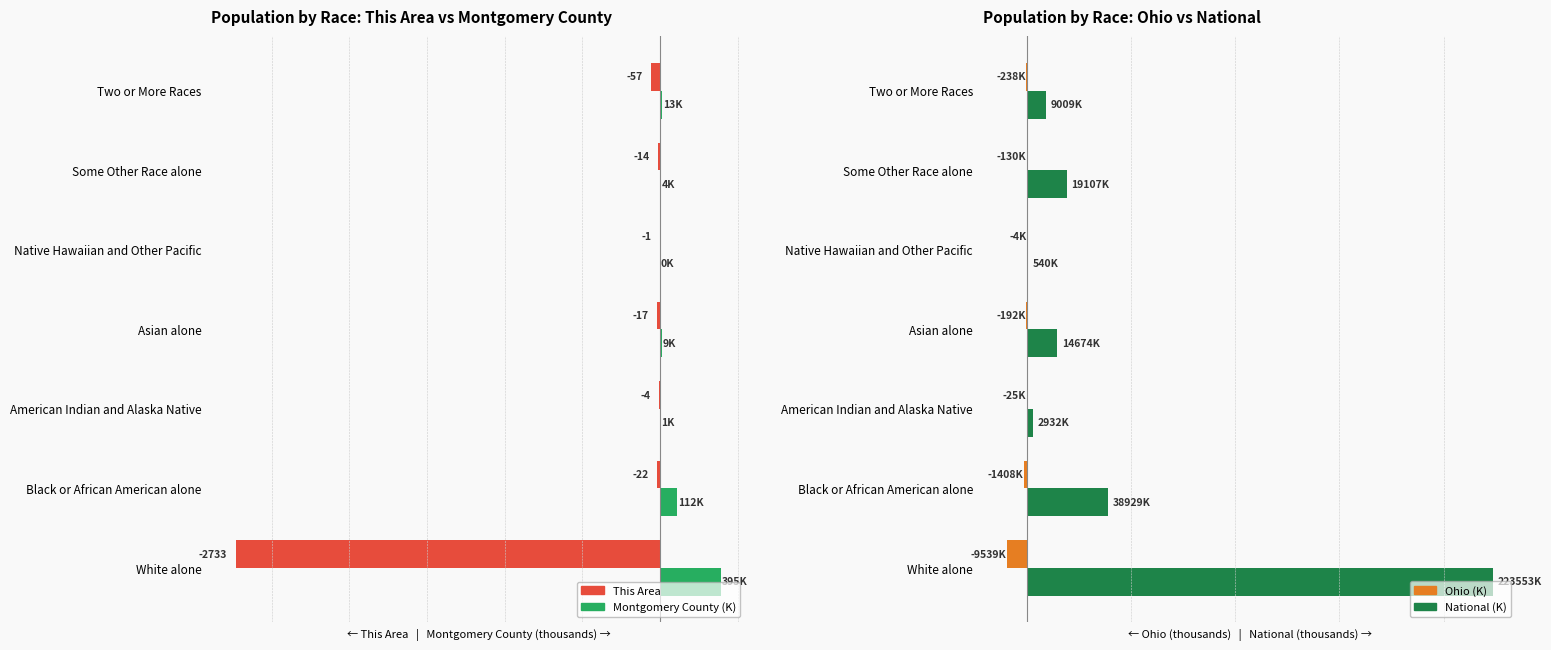

What is the approximate value of Ohio (K, neg) at Some Other Race alone?

-130.0